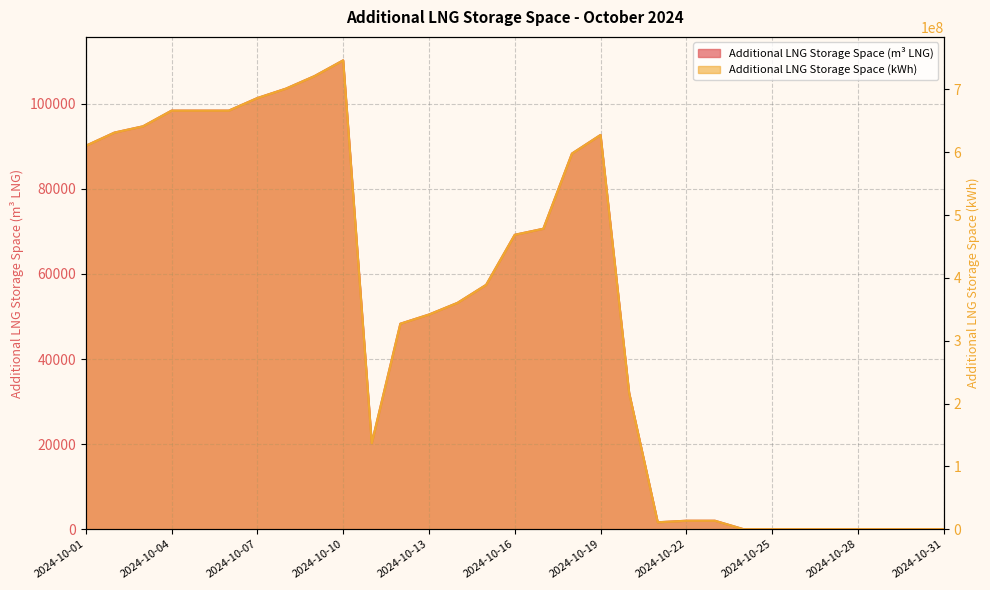

How many data points in Additional LNG Storage Space (kWh) are less than 360271842?

15